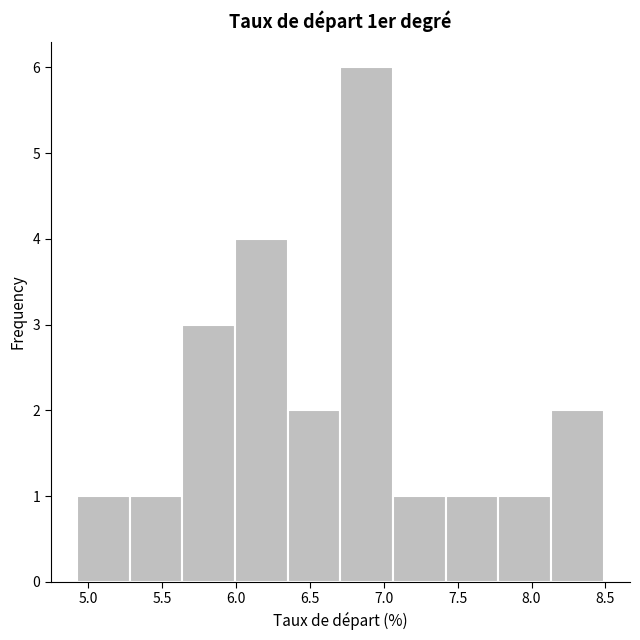

How tall is the bar that spans 5.30 to 5.65 on the x-axis? Neither the bar edges nor the heights are printed on the chart, so give them approximately, as read against the axes.

1